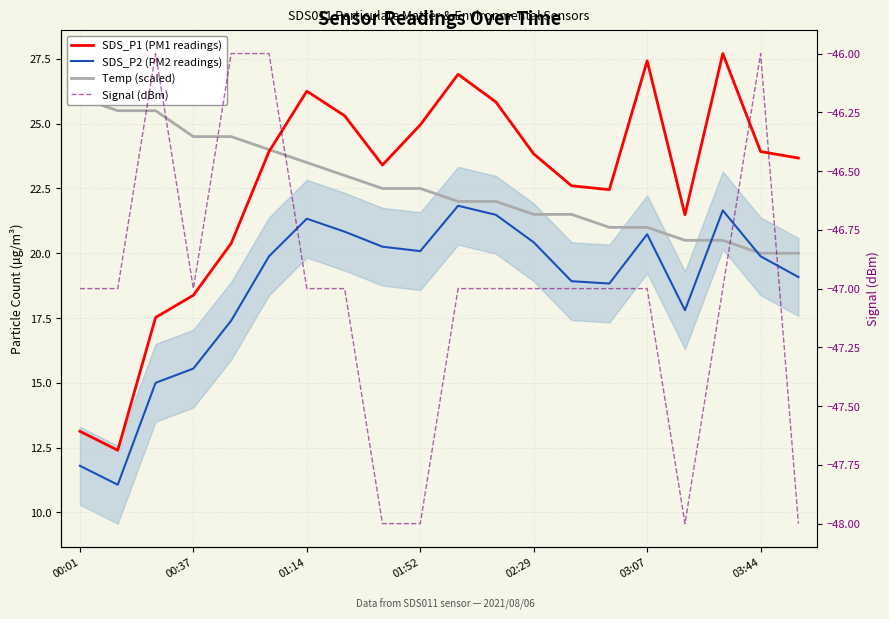

How many intersections are there between SDS_P2 (PM2 readings) and Temp (scaled)?

2